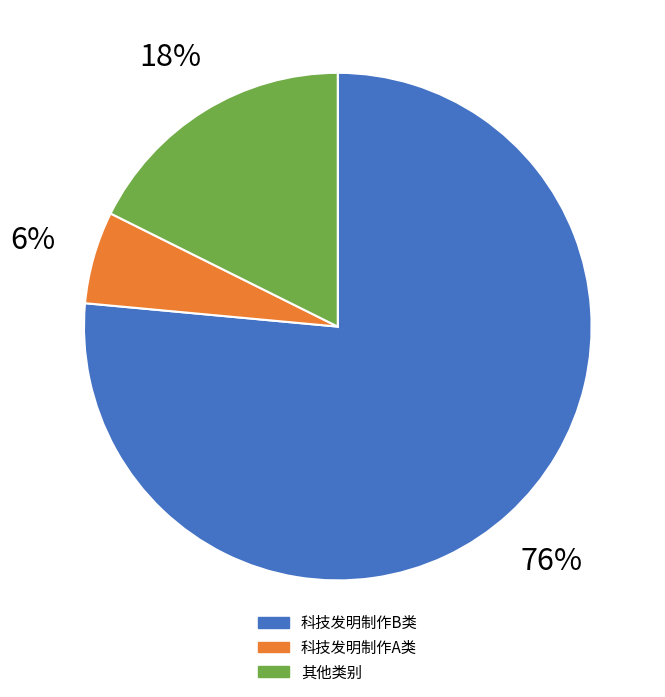

How many slices are in this pie chart?

3